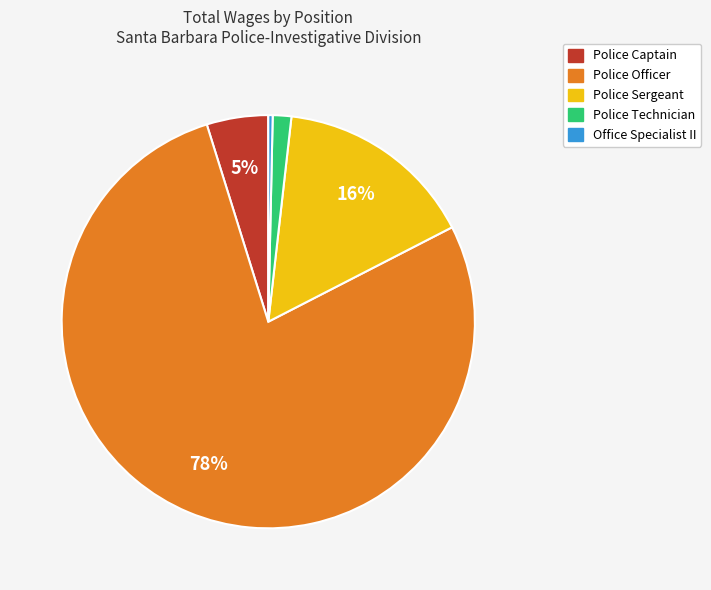

How many slices are in this pie chart?

5